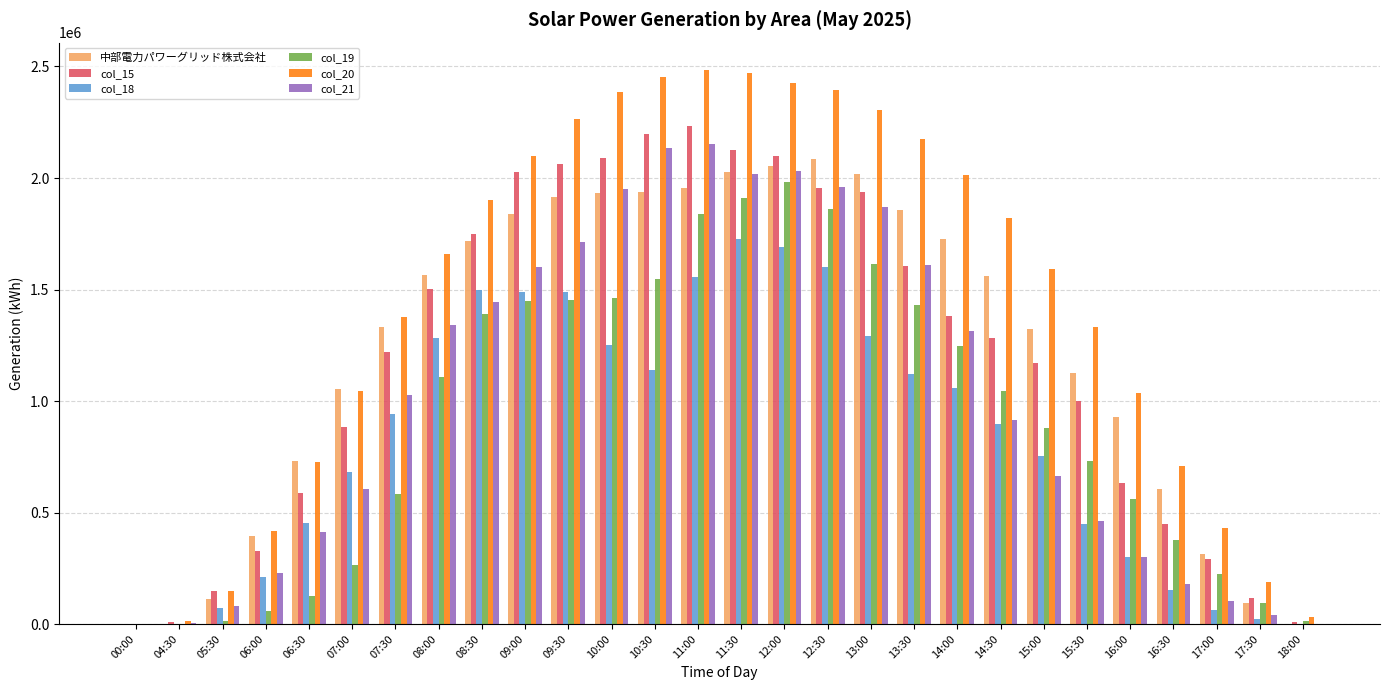

What is the sum of the col_19 values at 17:00 and 05:30?

234342